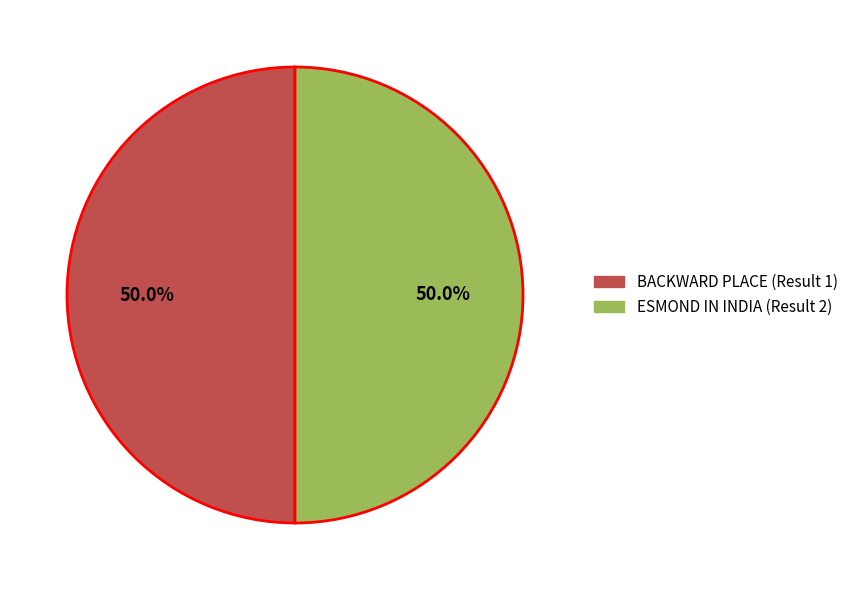

What is the ratio of the value at BACKWARD PLACE (Result 1) to the value at ESMOND IN INDIA (Result 2)?

1.0